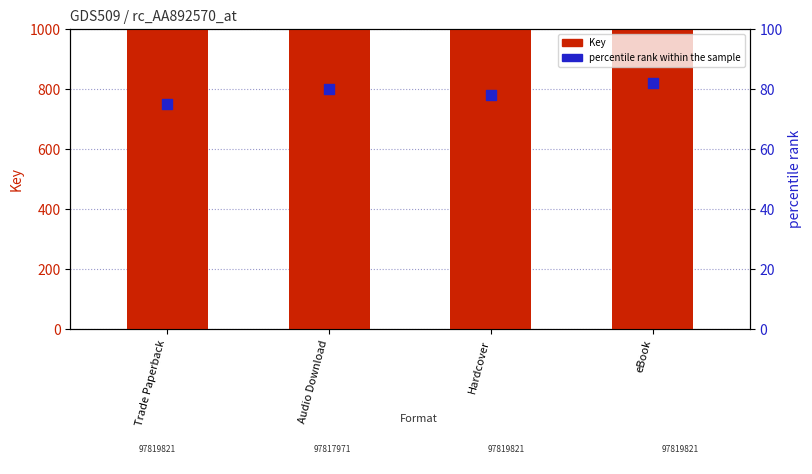

Which series reaches the minimum Y coordinate?

percentile rank within the sample